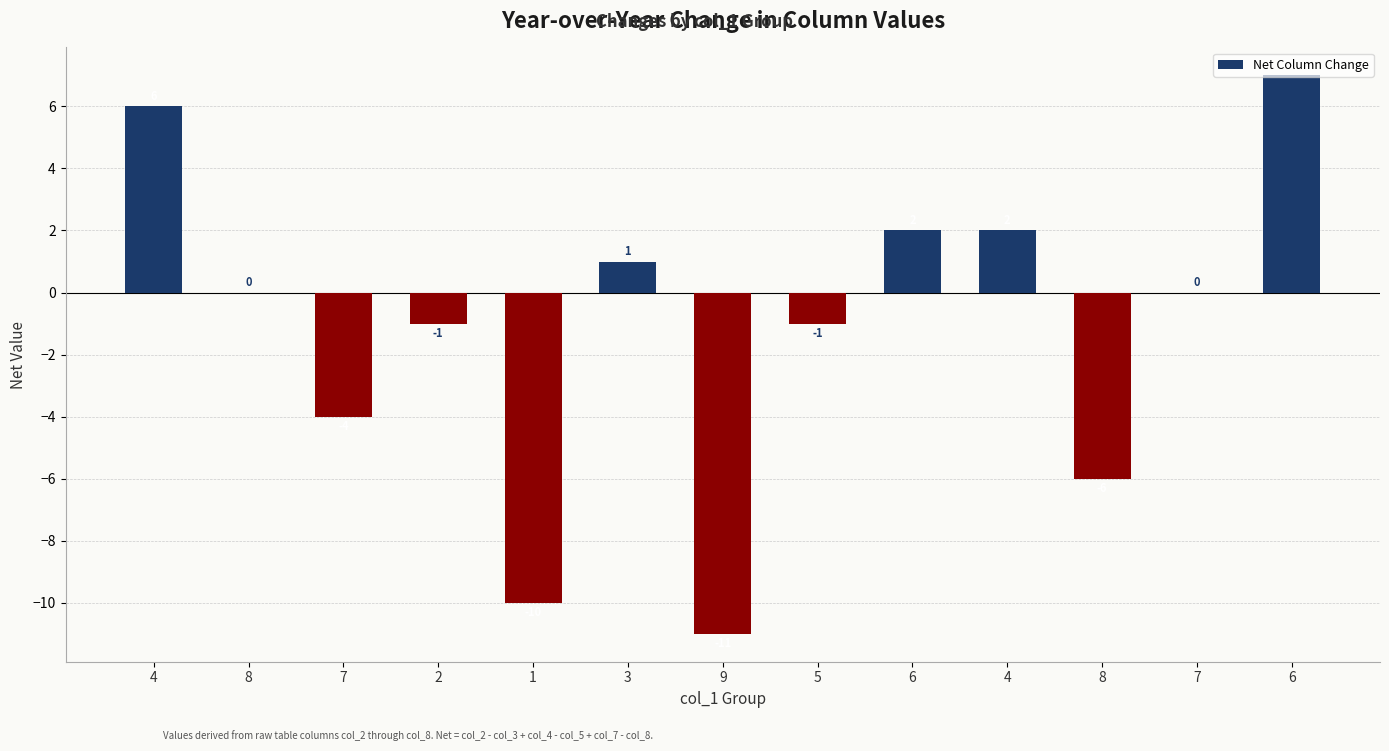

Are the bars horizontal?

No